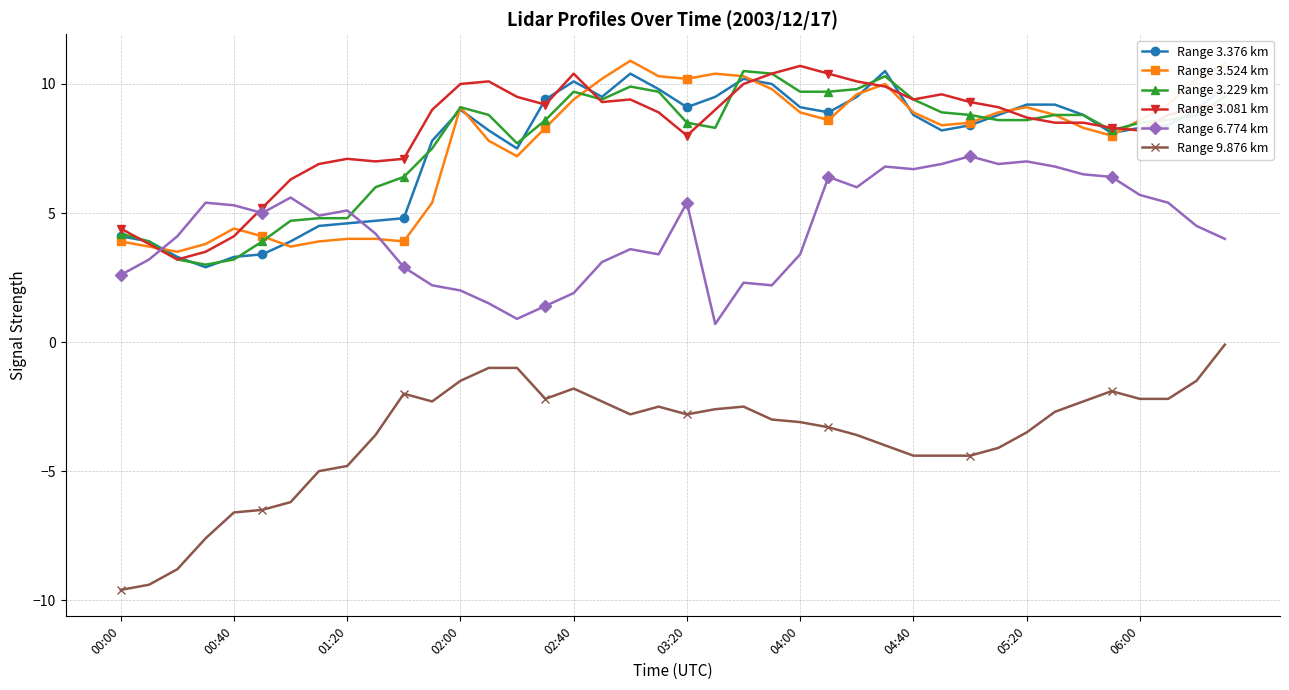

In Range 6.774 km, how many points are lower than both neighbors (excluding endpoints)?

9